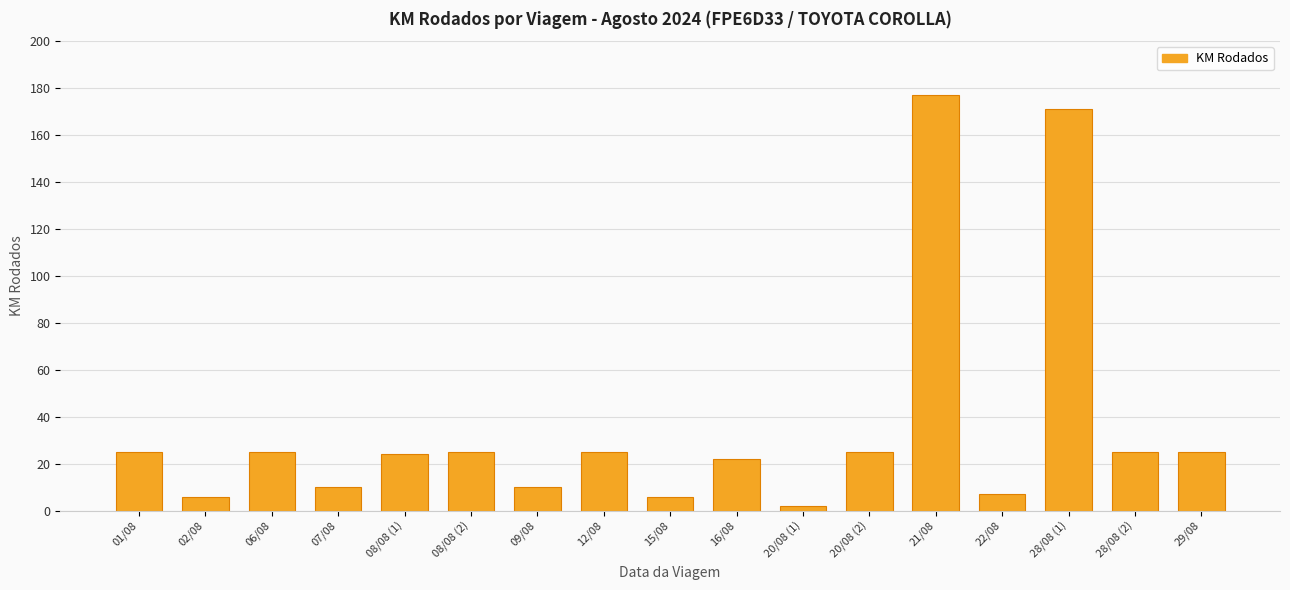

Count the number of categories in the chart.

17